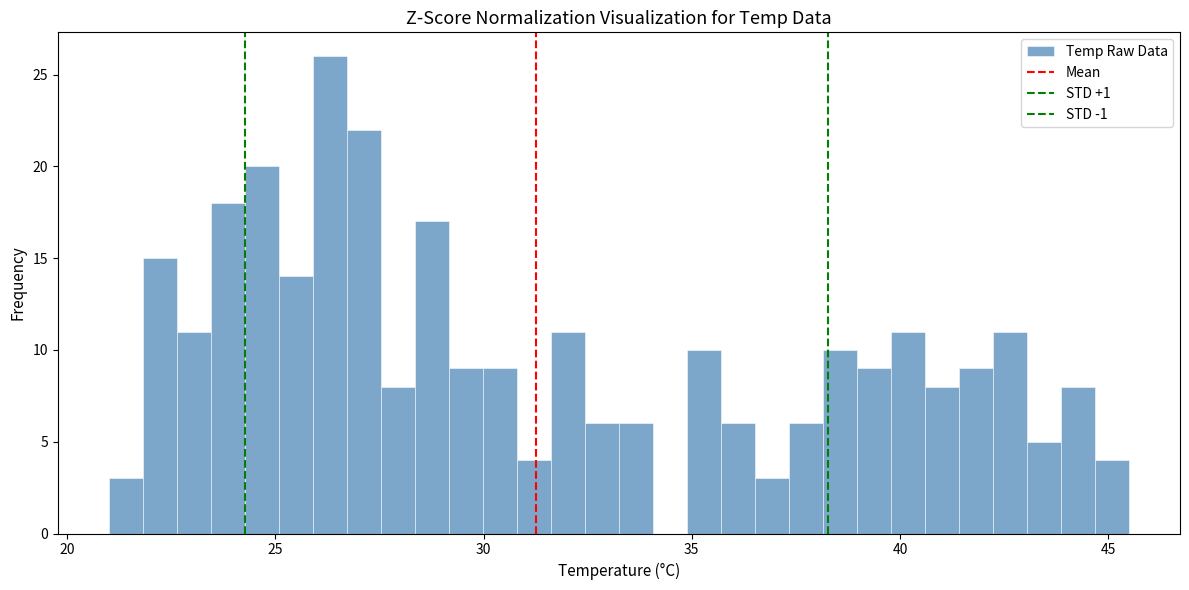

Read against the x-axis, roughly where is the centre of the tallest bar?

26.5